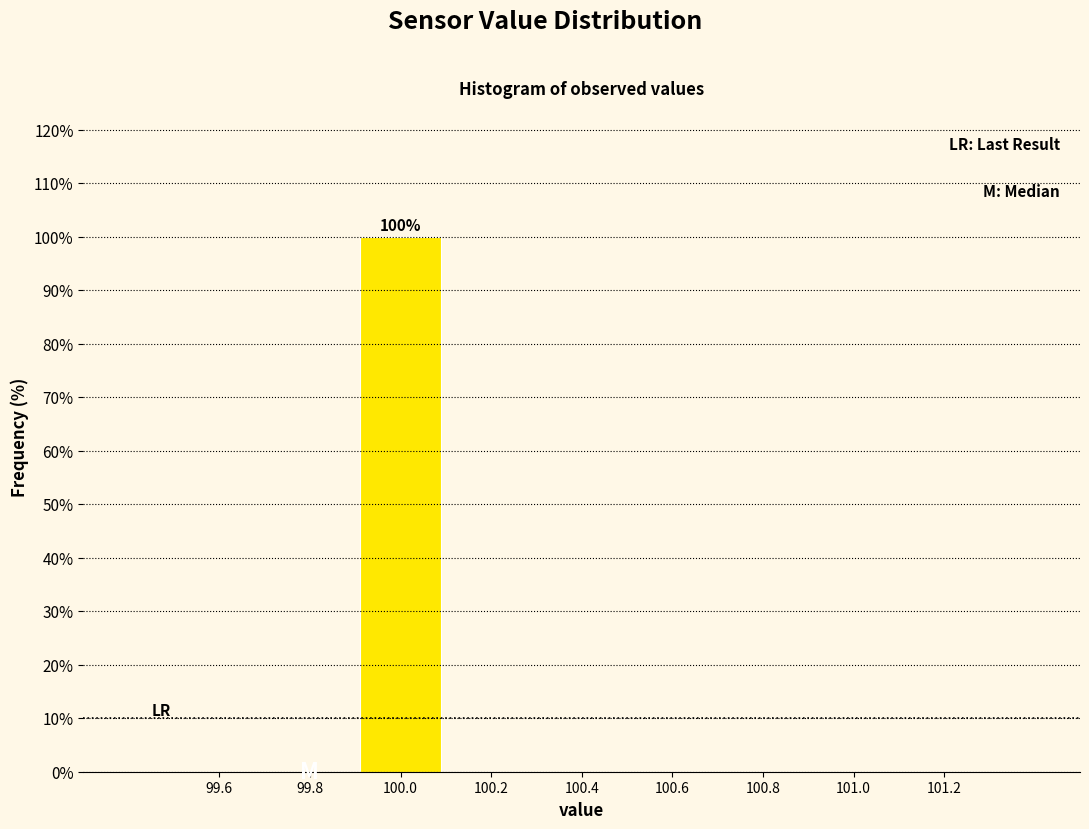

Which range on the x-axis has the tallest bar?

99.9 to 100.1